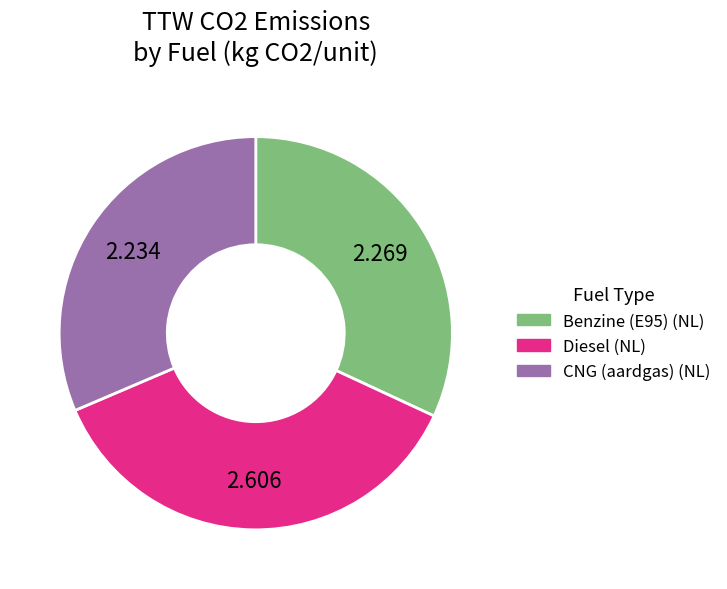

Is there a majority slice in this chart?

No